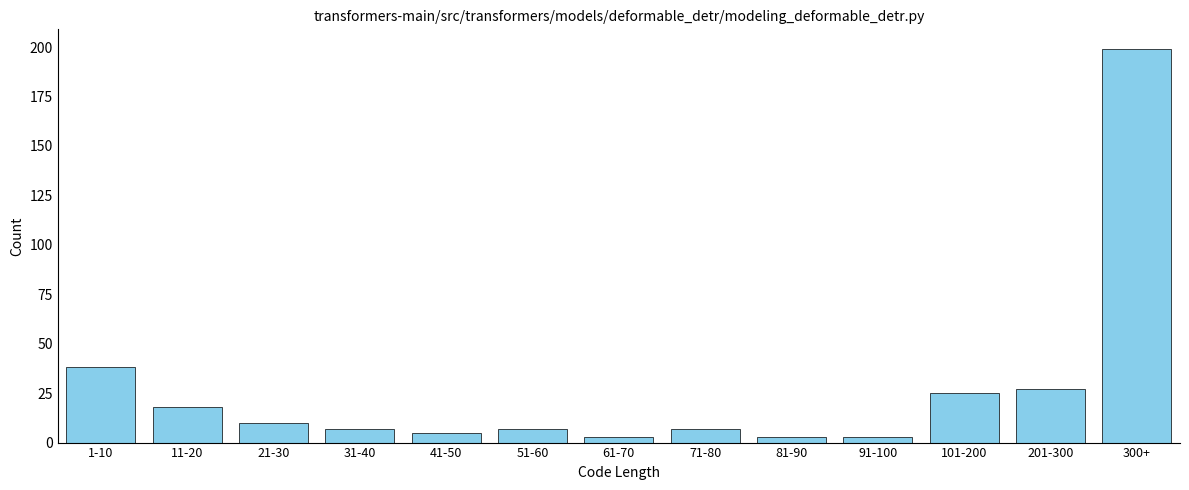

Reading left to right, what are all the values shown in this chart?

38	18	10	7	5	7	3	7	3	3	25	27	199